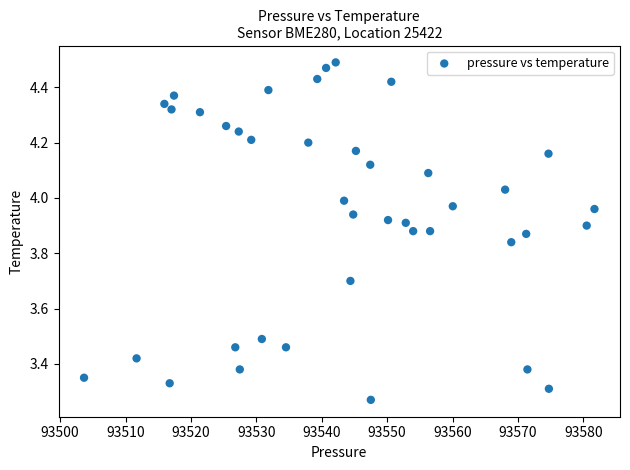

What is the range of Y values (max minus min)?

1.2